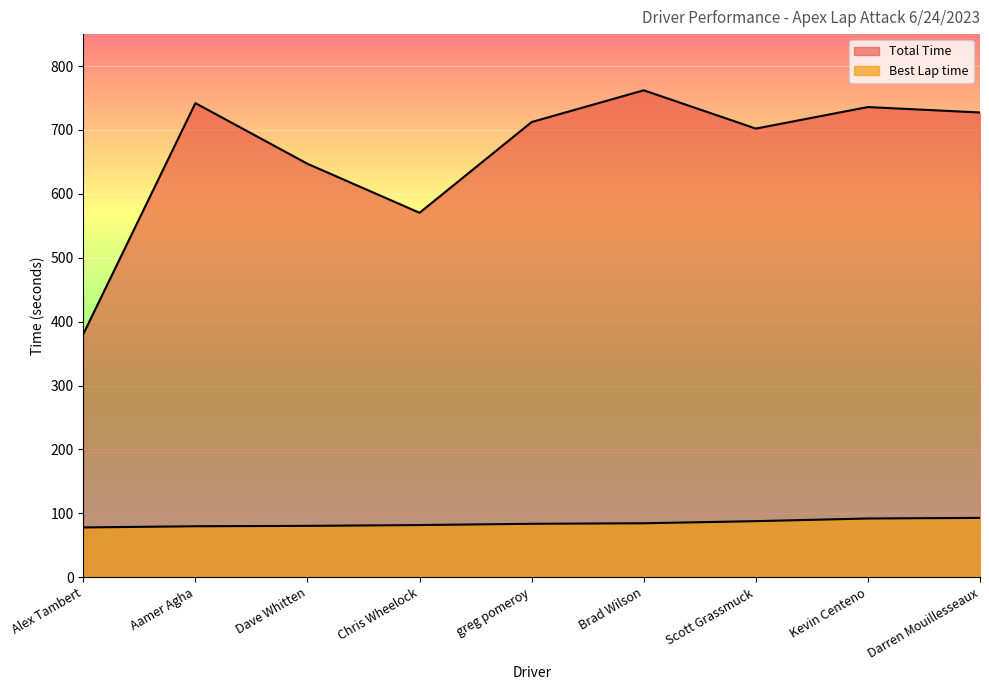

Between Dave Whitten and Chris Wheelock, which series saw the biggest shift?

Total Time